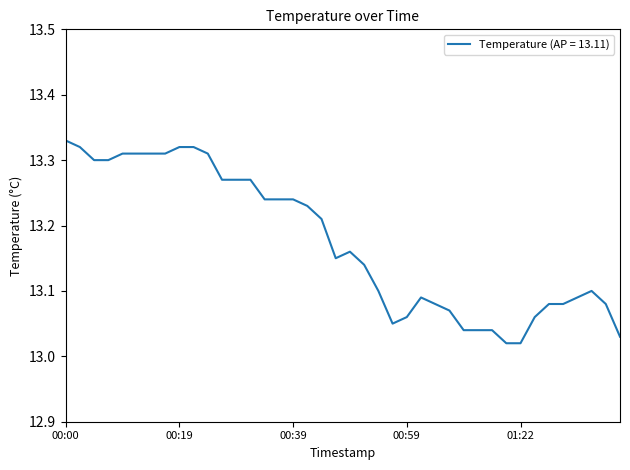

What is the difference between the maximum and minimum values?

0.3